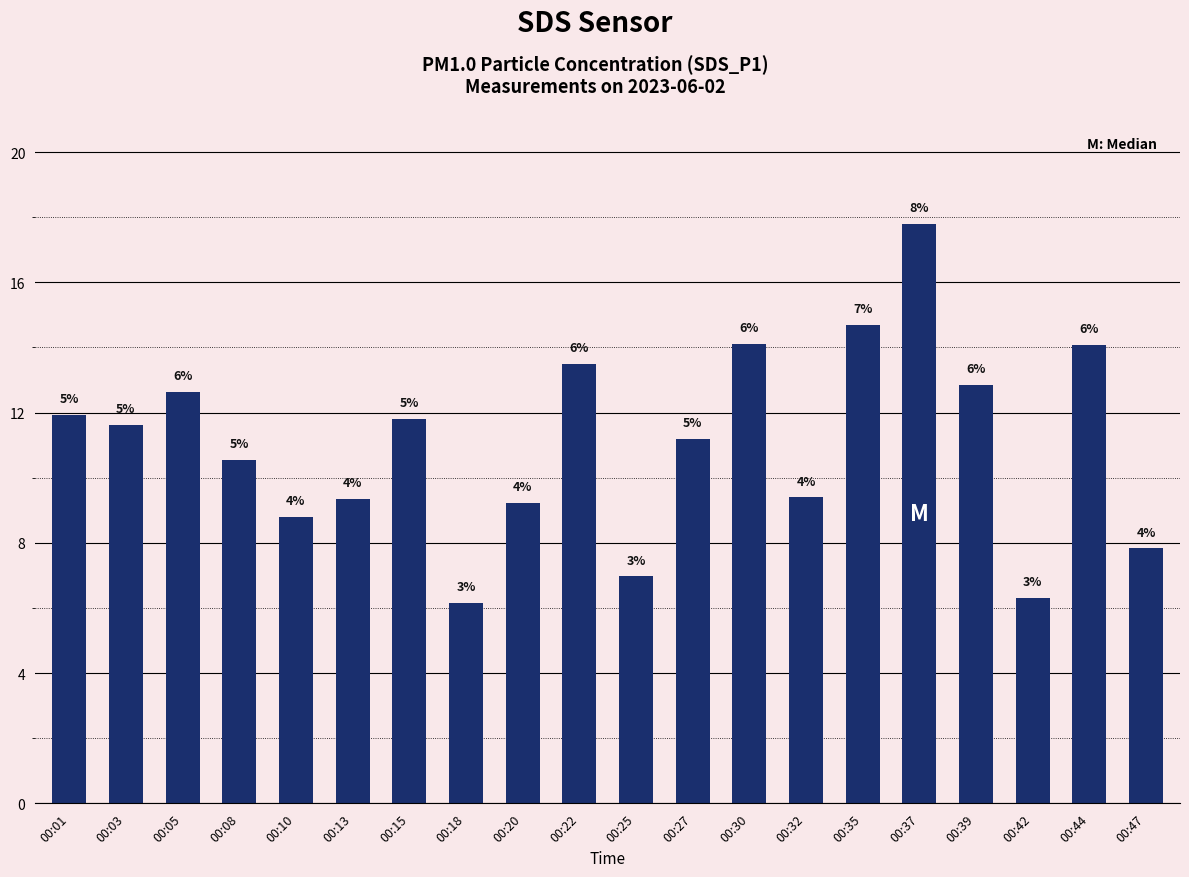

Reading right to left, what are all the values shown in this chart?

00:47=7.8	00:44=14.1	00:42=6.3	00:39=12.8	00:37=17.8	00:35=14.7	00:32=9.4	00:30=14.1	00:27=11.2	00:25=7.0	00:22=13.5	00:20=9.2	00:18=6.2	00:15=11.8	00:13=9.3	00:10=8.8	00:08=10.6	00:05=12.6	00:03=11.6	00:01=11.9